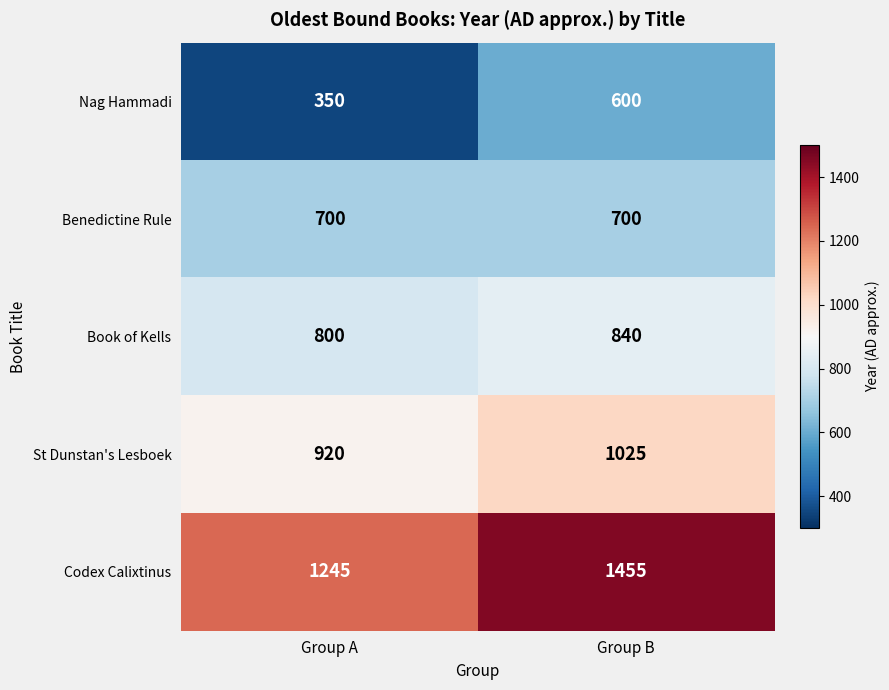

Which series has the largest total across all categories?

Codex Calixtinus